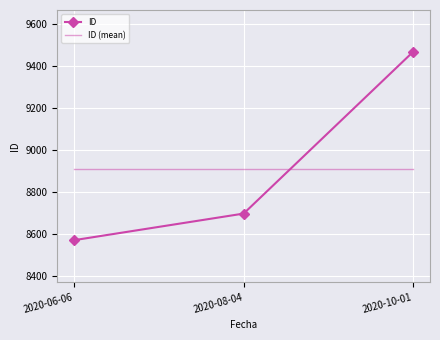

How many distinct data groups are displayed?

2